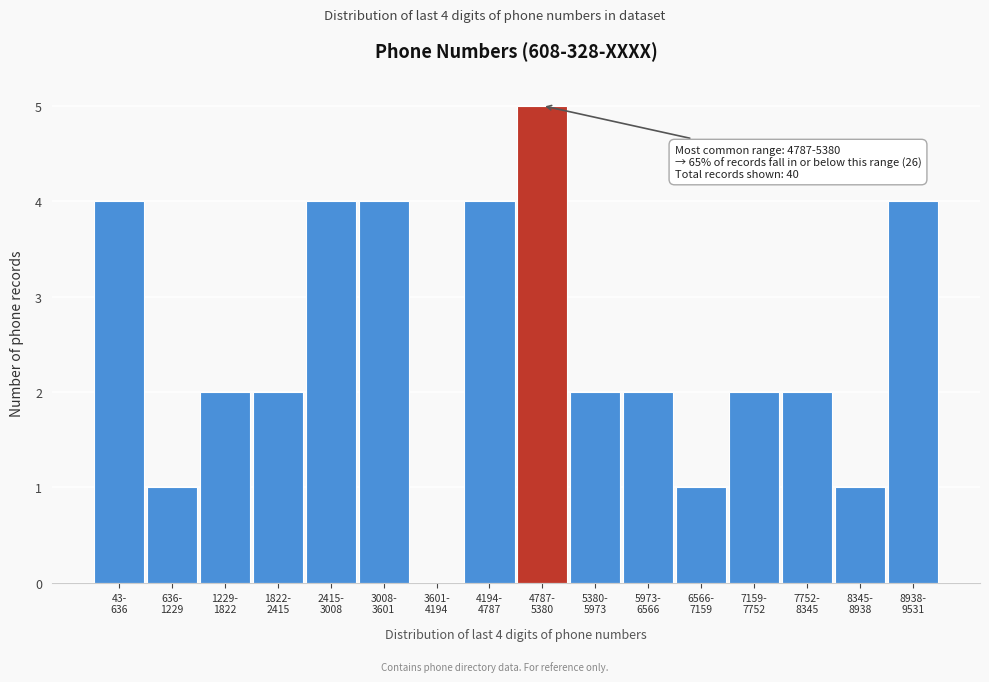

What is the maximum value shown in the chart?

5